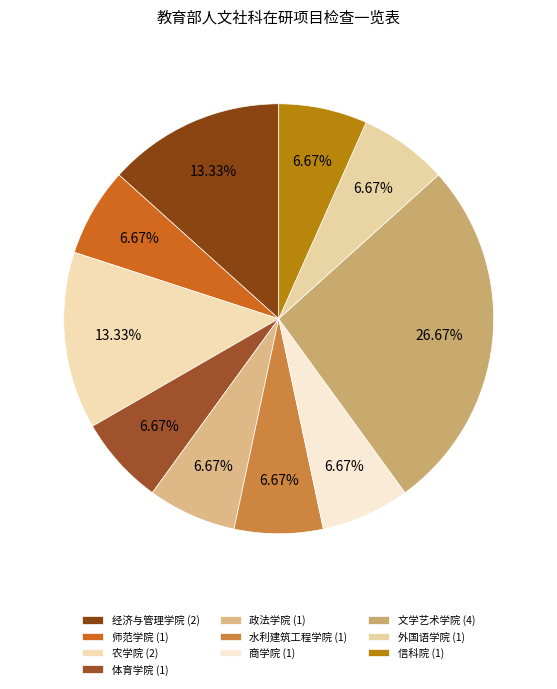

How many slices are in this pie chart?

10